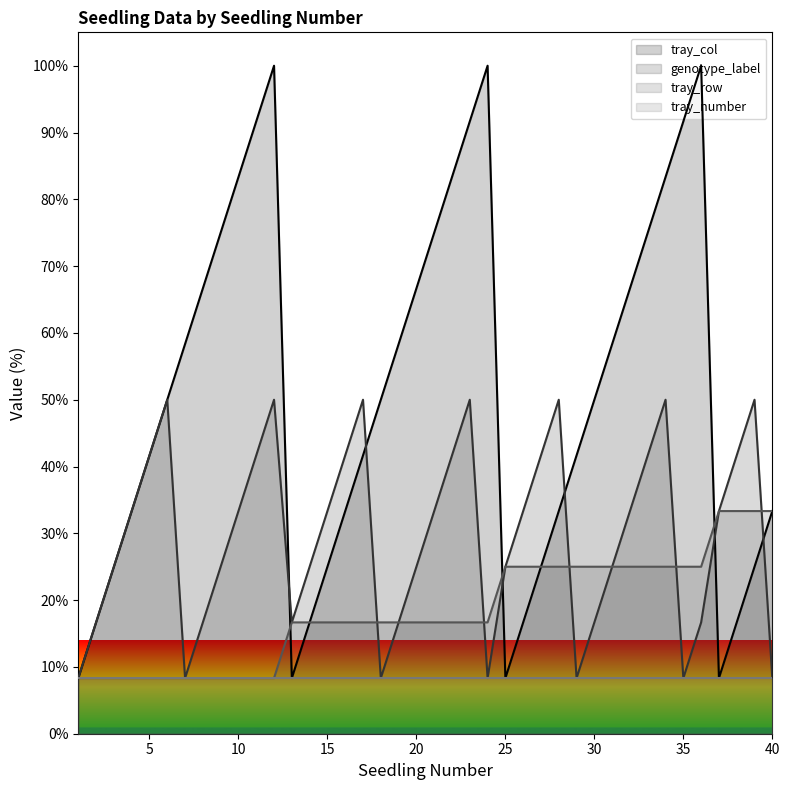

List the series in order of their peak value, highest first.

tray_col, genotype_label, tray_row, tray_number